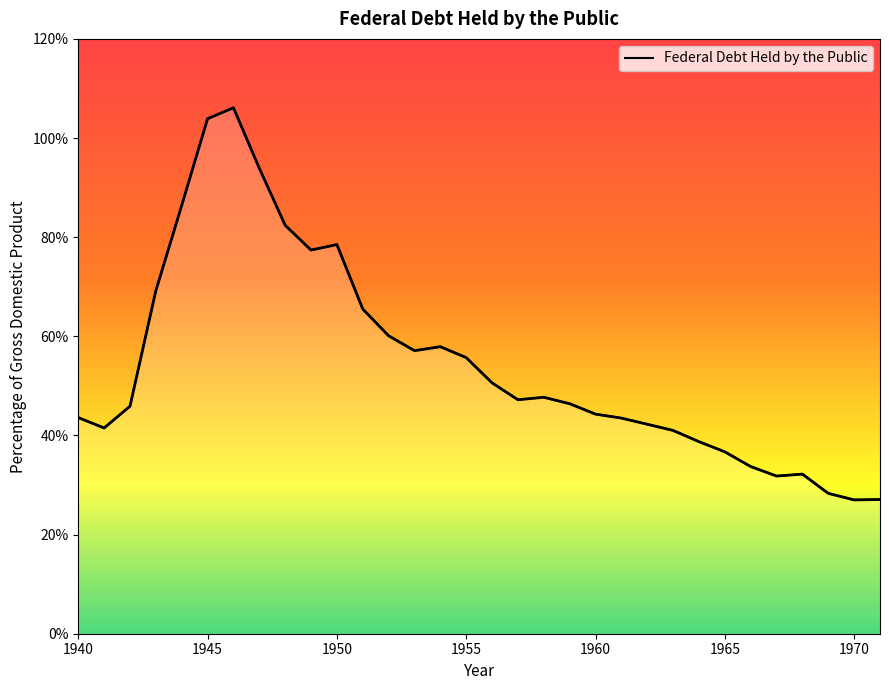

How many distinct data groups are displayed?

1